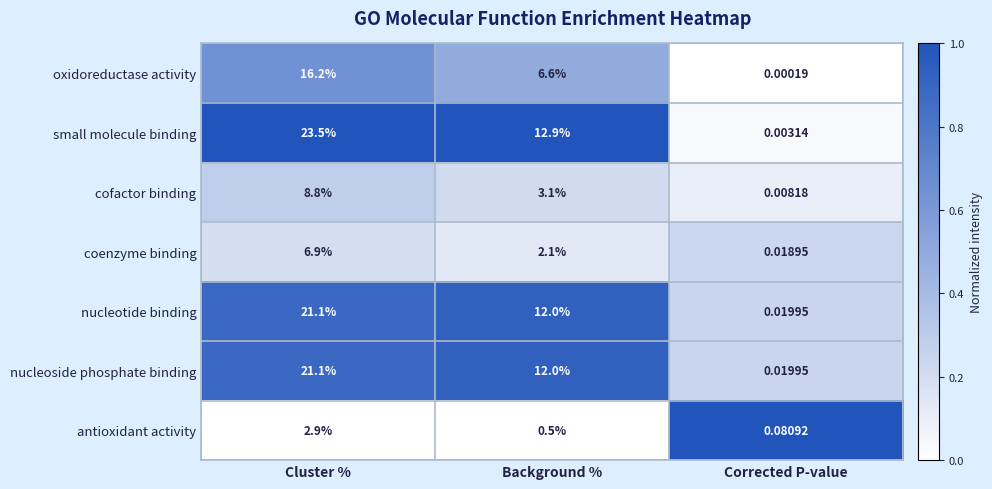

At which category does the chart reach its peak across all series?

Cluster %